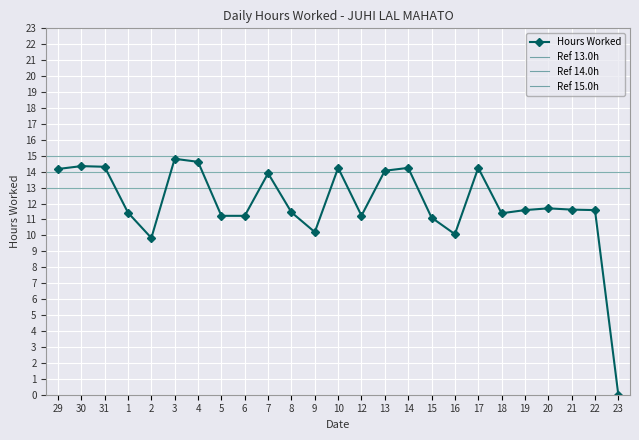

Reading left to right, extract all data points from this chart.

14.2	14.3	14.3	11.4	9.8	14.8	14.6	11.2	11.2	13.9	11.4	10.2	14.2	11.2	14.1	14.2	11.1	10.1	14.2	11.4	11.6	11.7	11.6	11.6	0.0